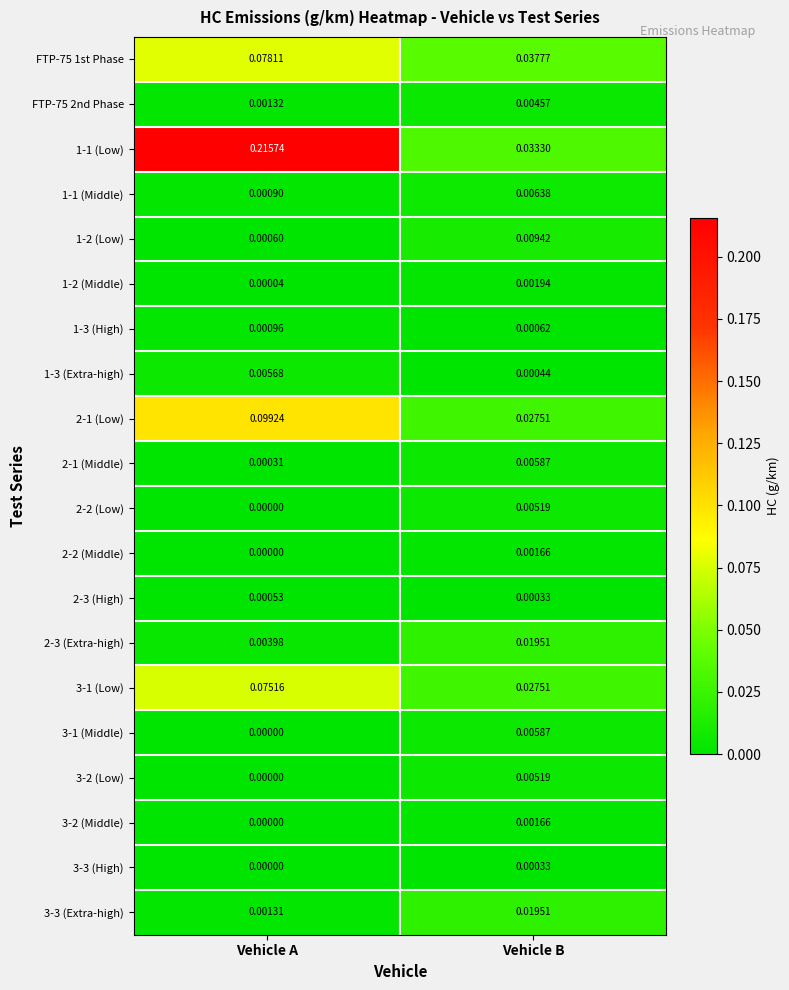

Where is 3-2 (Middle) nearest to the value 0?

Vehicle A